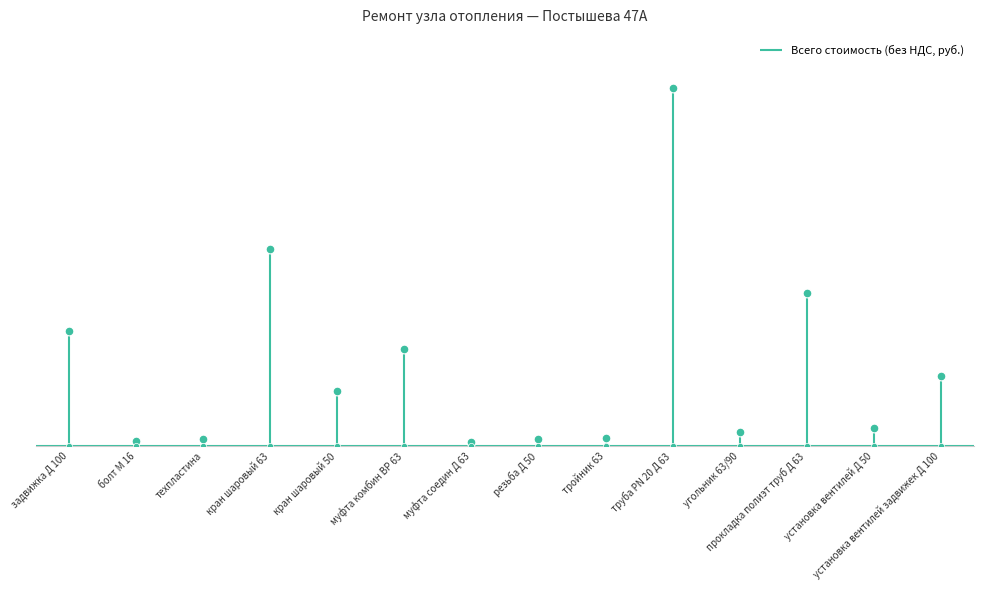

What is the change in value from техпластина to кран шаровый 63?

+9756.0